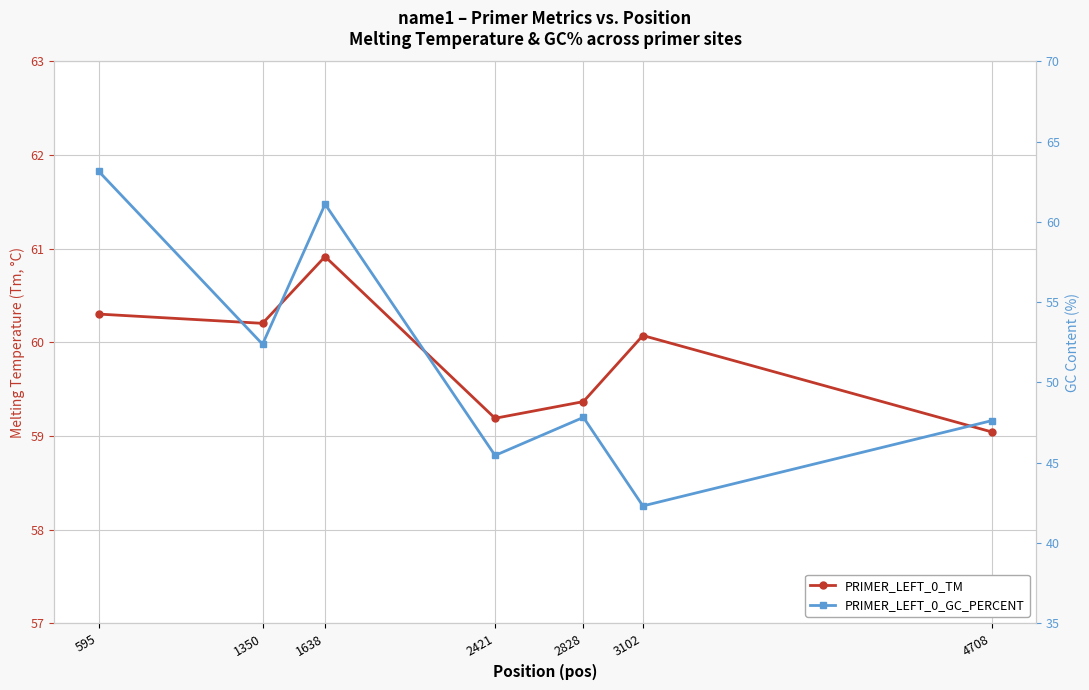

After their last crossing, which series has the higher values: PRIMER_LEFT_0_TM or PRIMER_LEFT_0_GC_PERCENT?

PRIMER_LEFT_0_TM